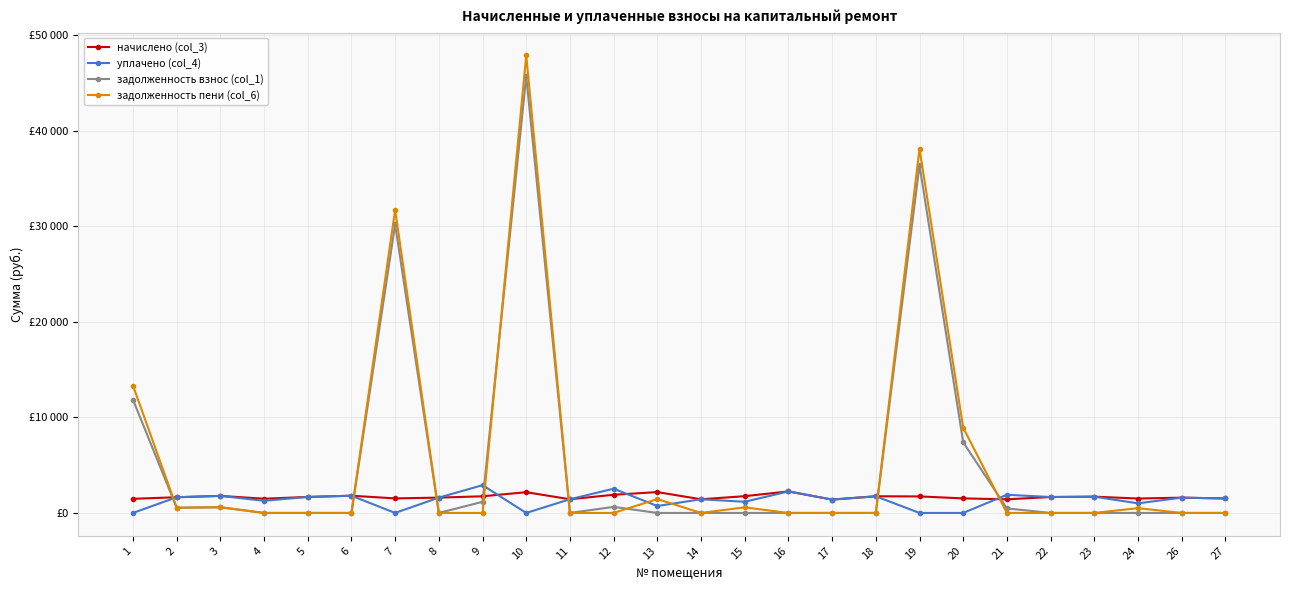

What are all the series names shown in the legend?

начислено (col_3), уплачено (col_4), задолженность взнос (col_1), задолженность пени (col_6)